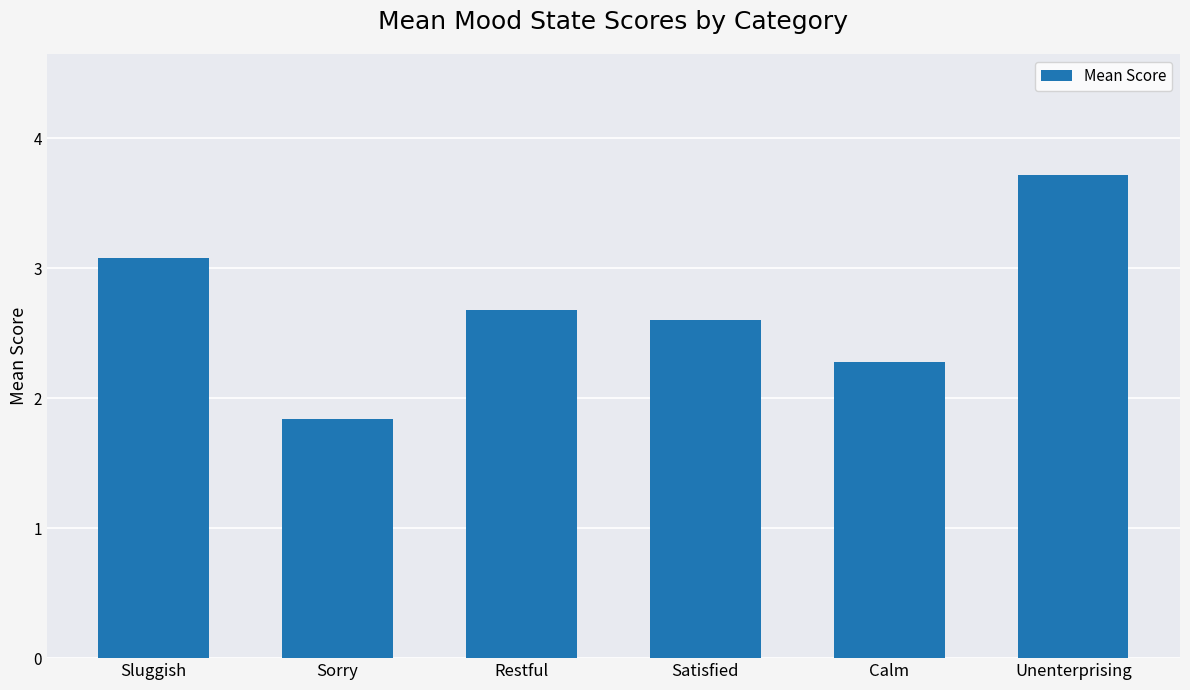

Reading left to right, transcribe all the data shown in this chart.

3.1	1.8	2.7	2.6	2.3	3.7